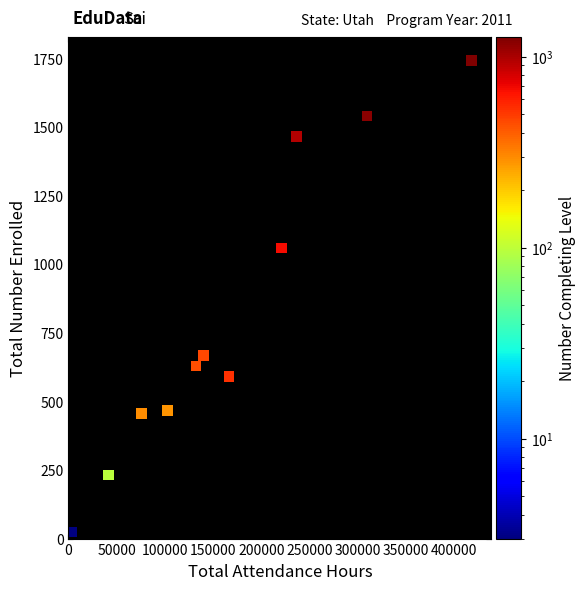

What Y value in the scatter plot is closest to 882?

1059